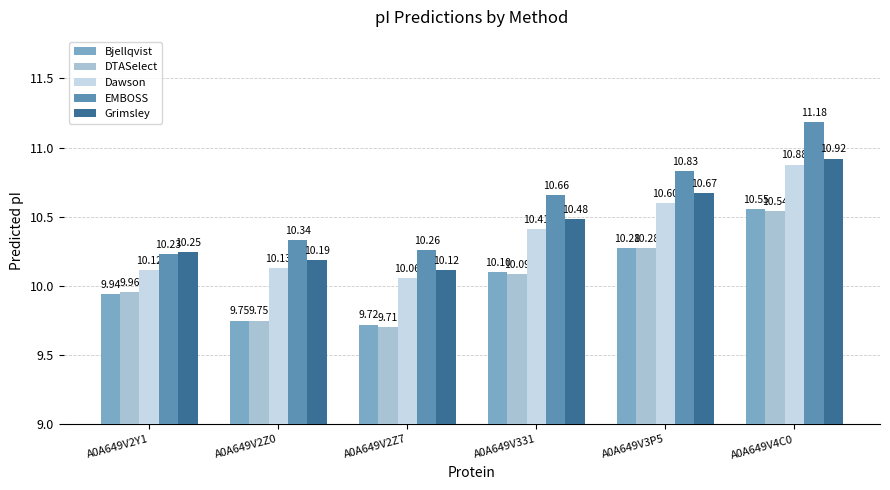

Which series has the largest range (max minus min)?

EMBOSS